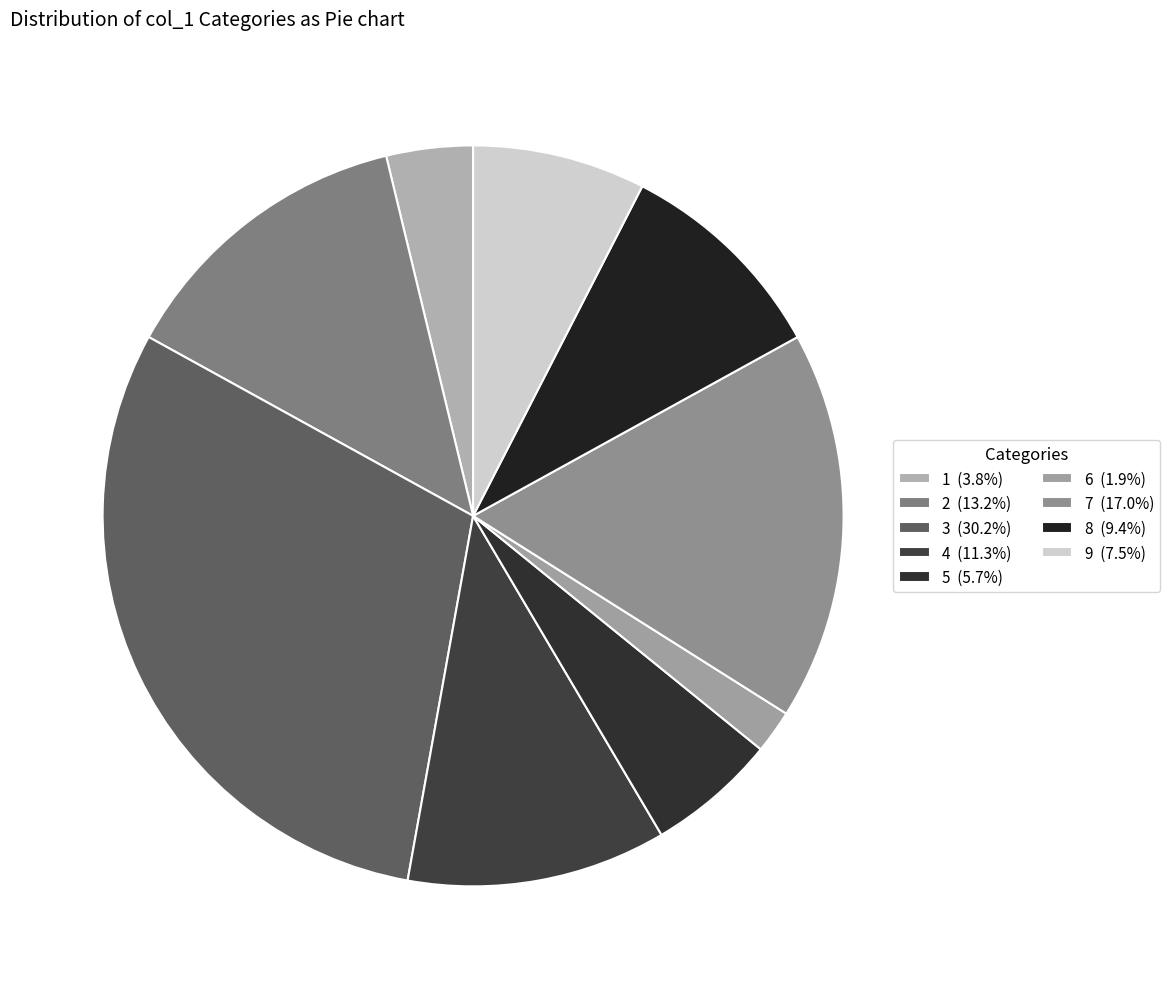

Does any single category account for the majority?

No